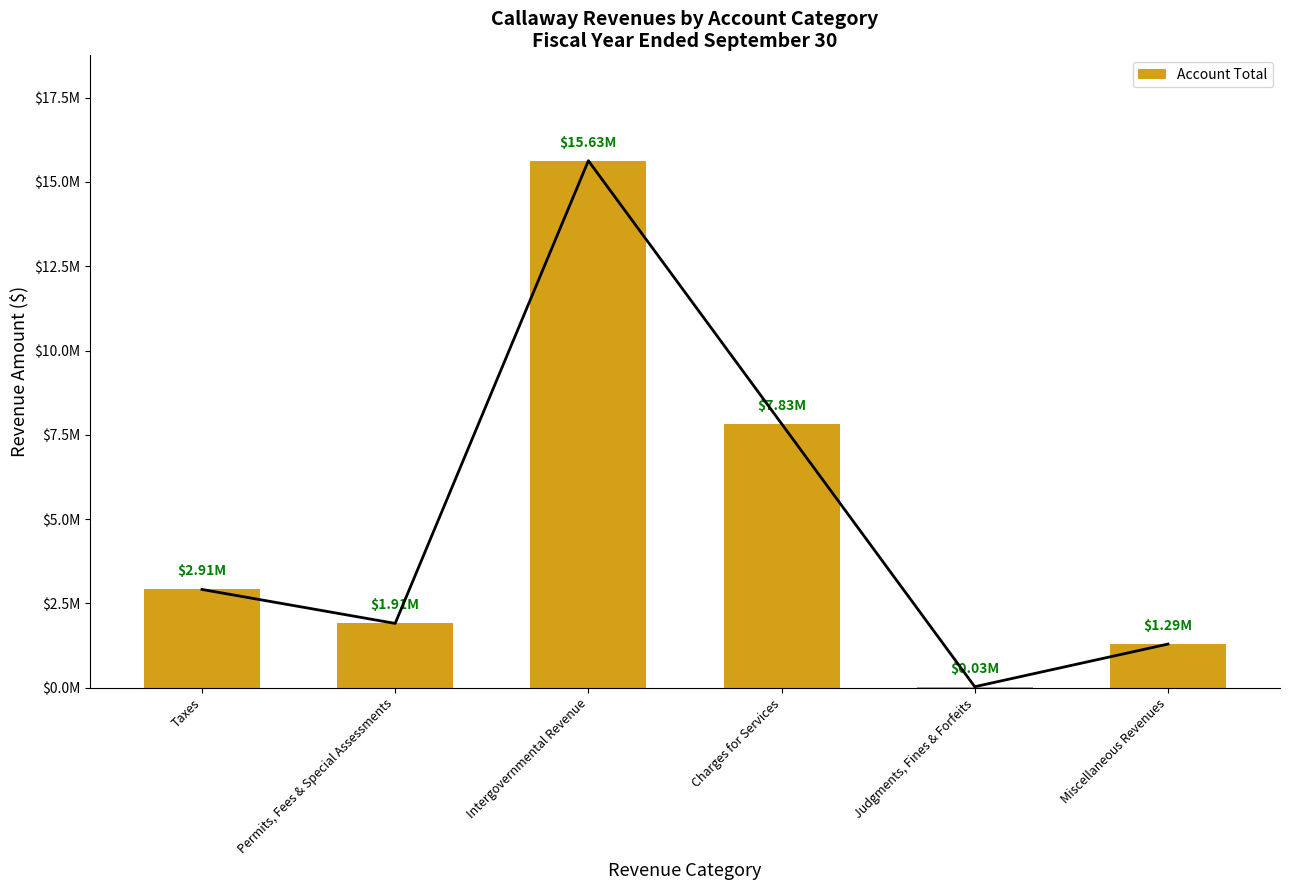

How many bars are there in total?

6